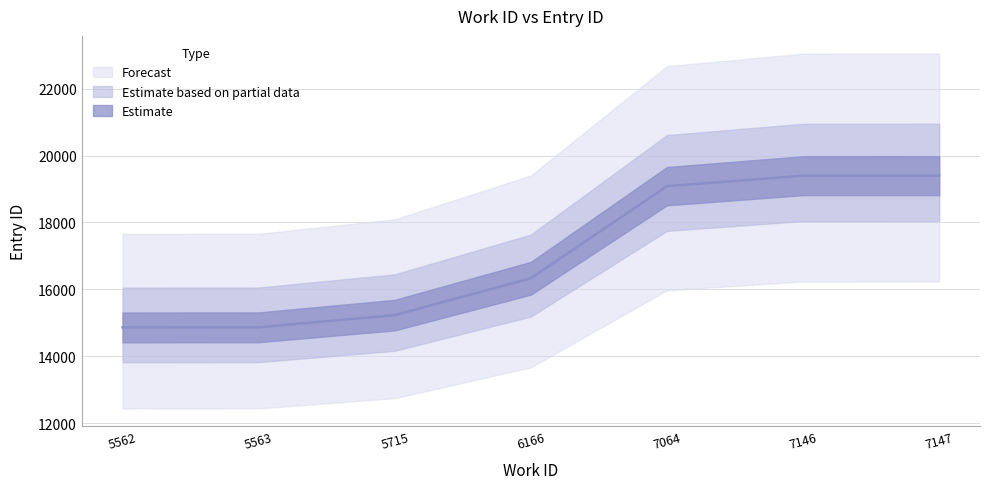

True or false: the data has more than 2 interior local peaks.

False